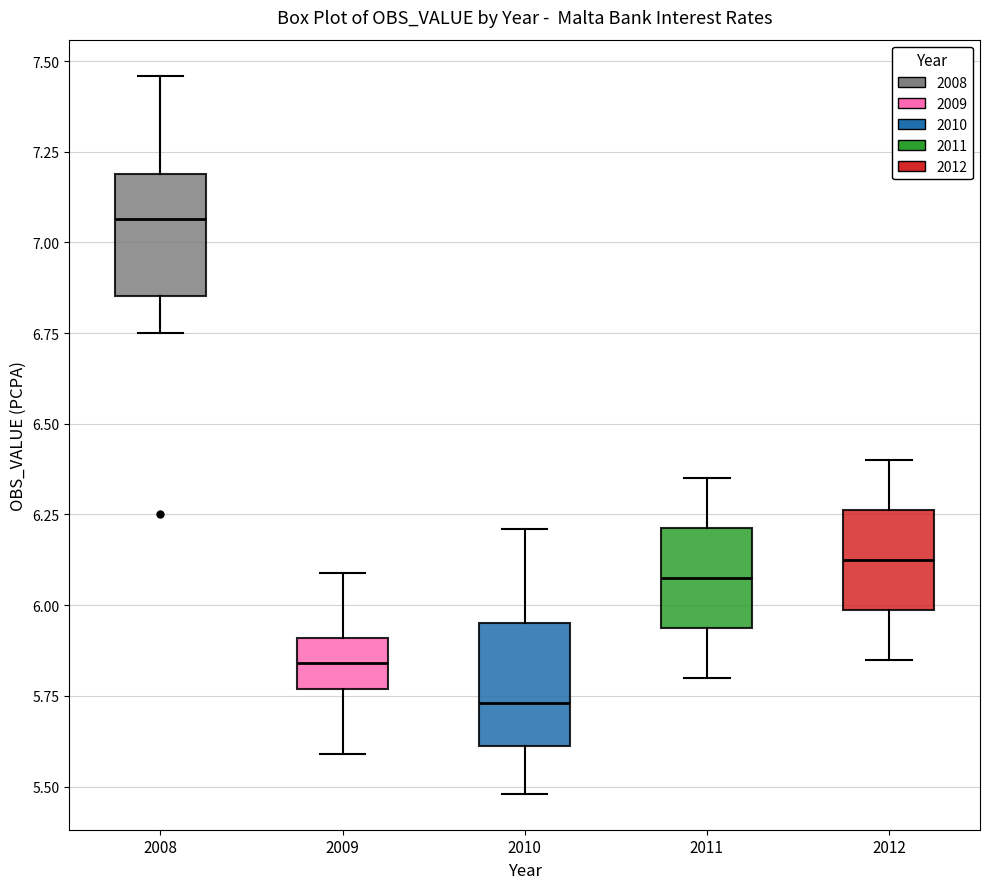

Where is the lower edge of the box at x = 2010 on the y-axis? The values are not printed on the chart, so give them approximately, as read against the axis.

5.60